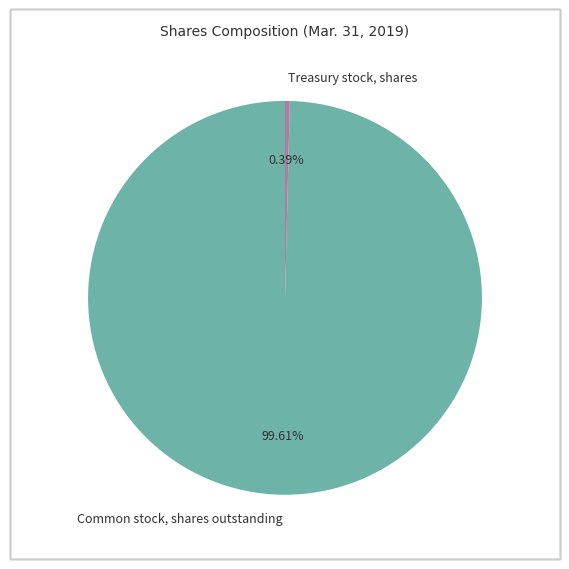

Combined, what portion of the pie is Common stock, shares outstanding and Treasury stock, shares?

100.0%